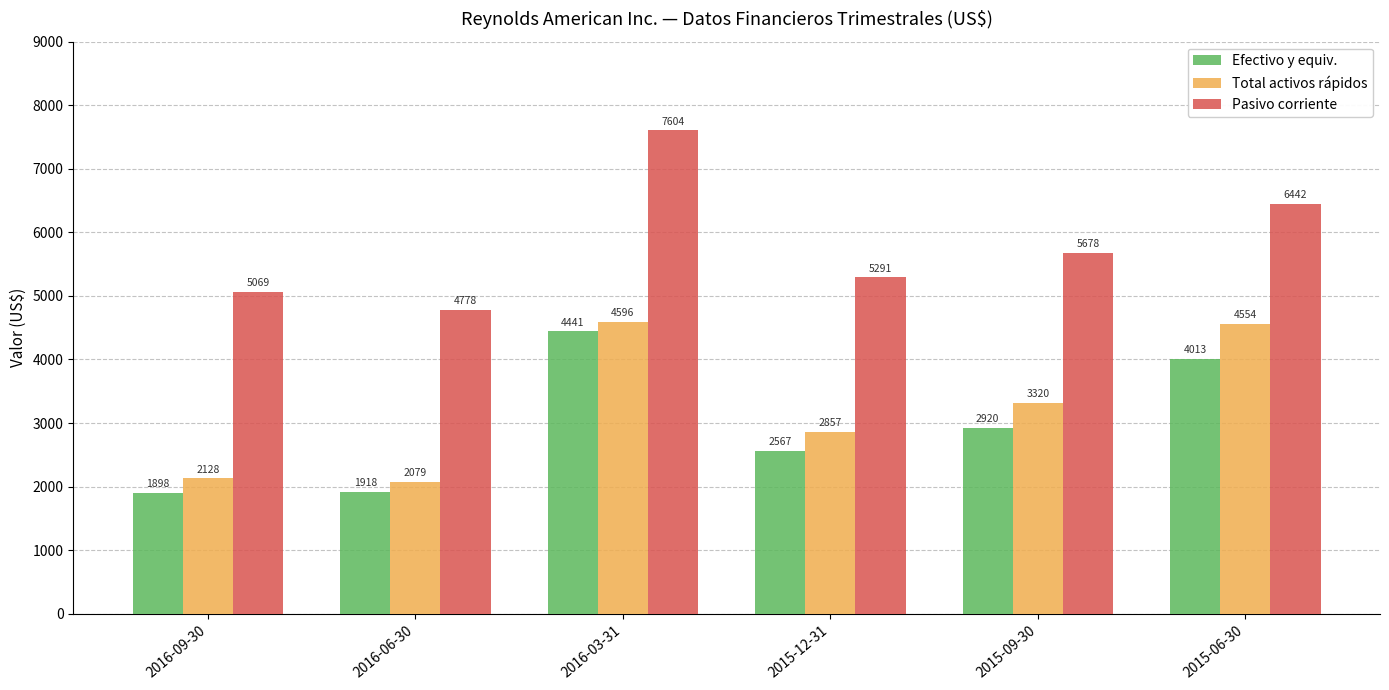

What position from the right is 2015-09-30?

2